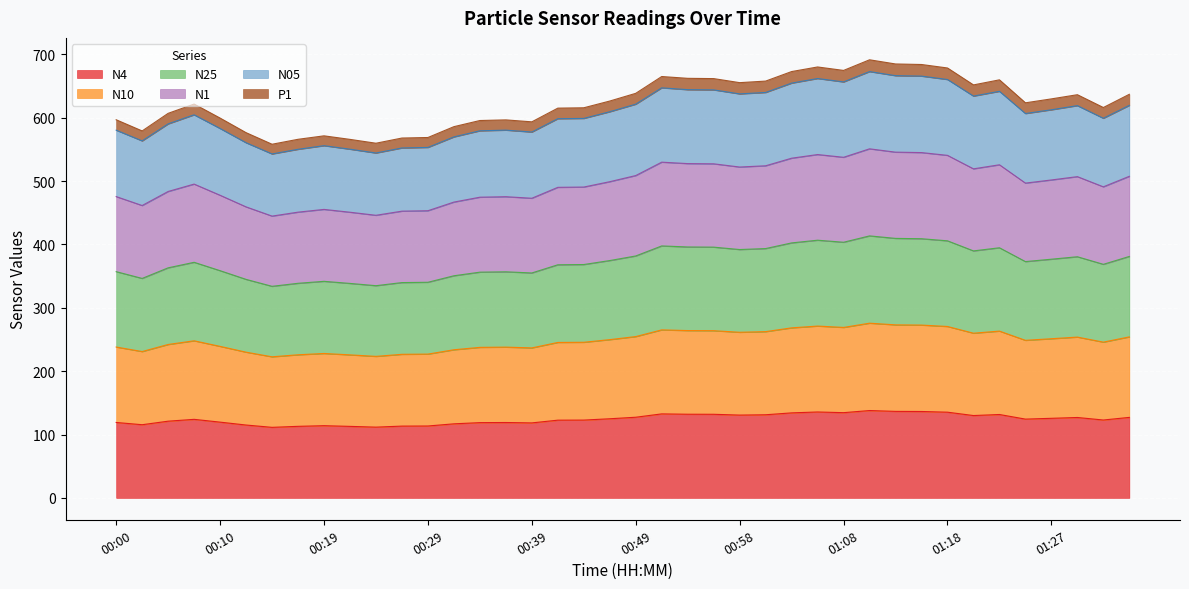

What is the lowest value of the N4 series?

111.3